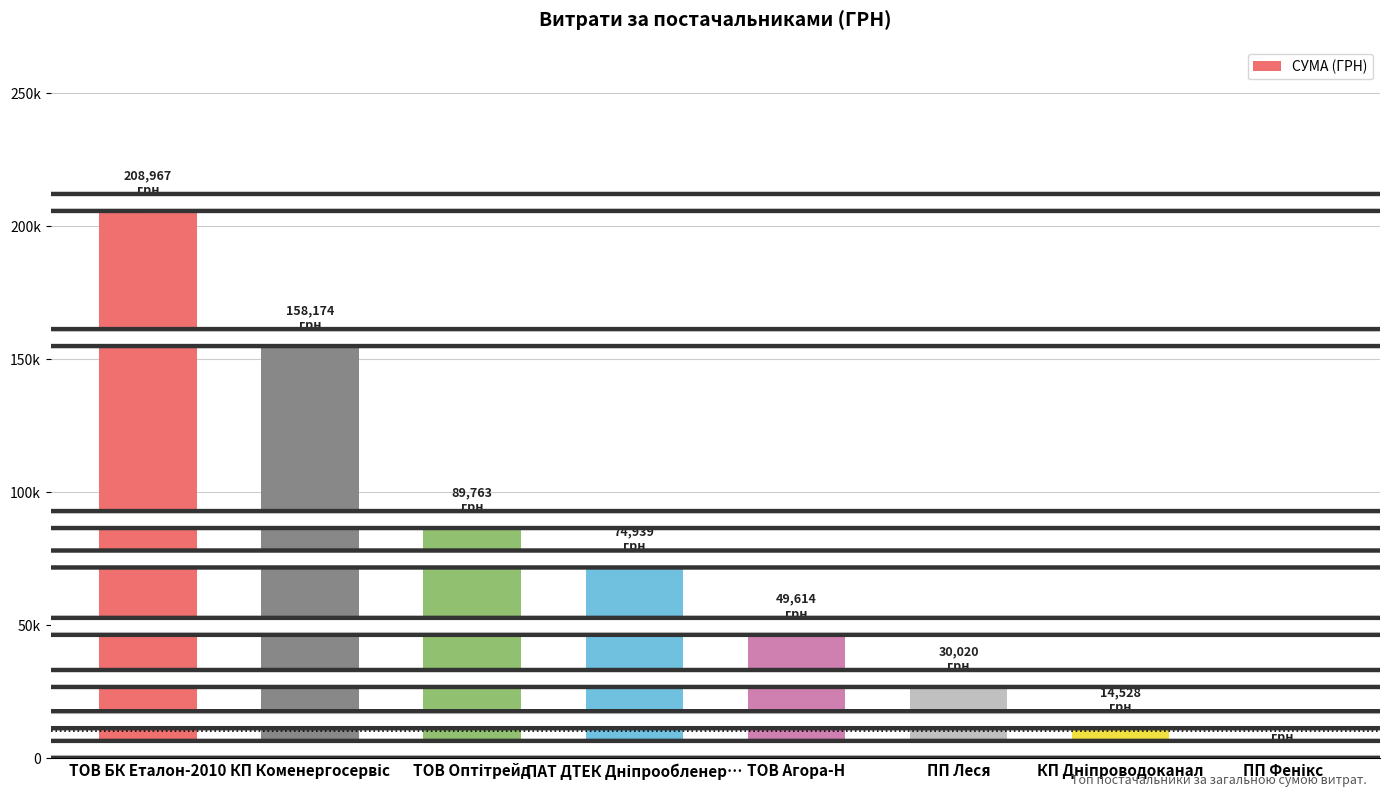

List the labels in order of value, smallest first.

ПП Фенікс, КП Дніпроводоканал, ПП Леся, ТОВ Агора-Н, ПАТ ДТЕК Дніпрообленер…, ТОВ Оптітрейд, КП Коменергосервіс, ТОВ БК Еталон-2010